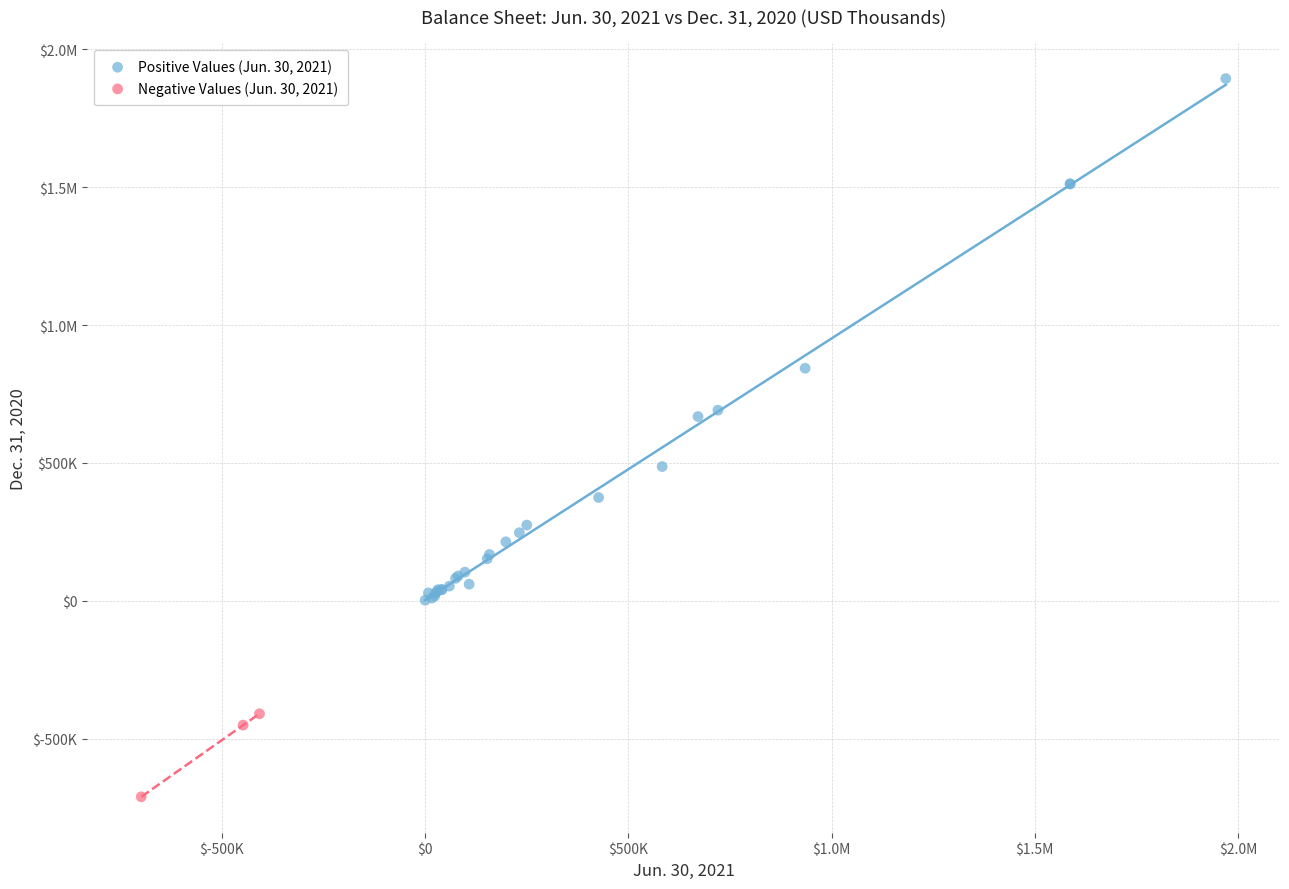

What are all the series names shown in the legend?

Positive Values (Jun. 30, 2021), Negative Values (Jun. 30, 2021)